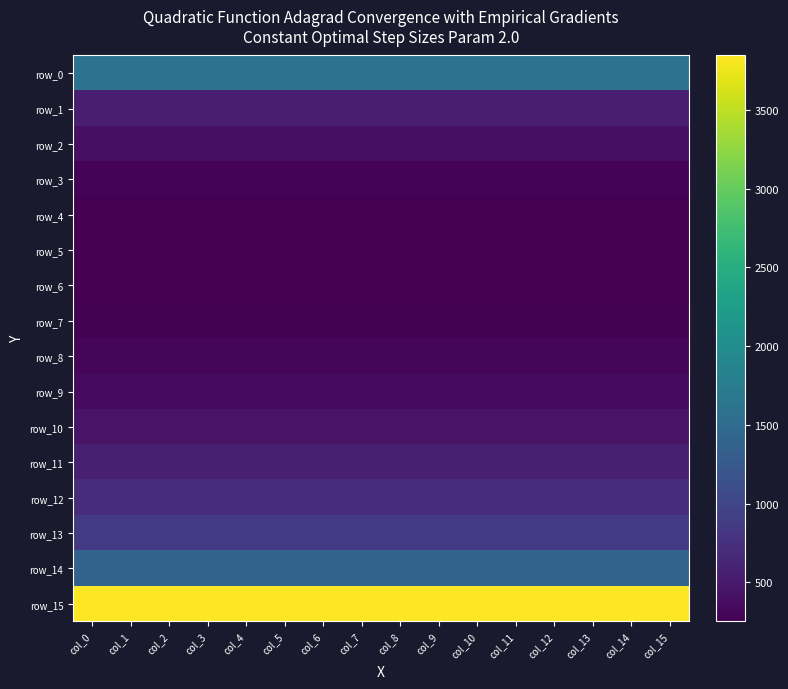

List the labels in order of row_3 value, smallest first.

col_0, col_1, col_2, col_3, col_4, col_5, col_6, col_7, col_8, col_9, col_10, col_11, col_12, col_13, col_14, col_15